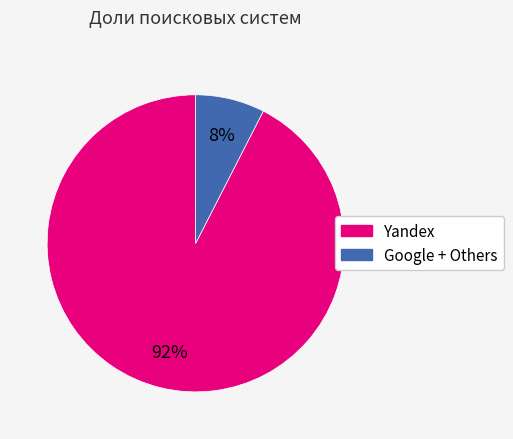

Is there a majority slice in this chart?

Yes